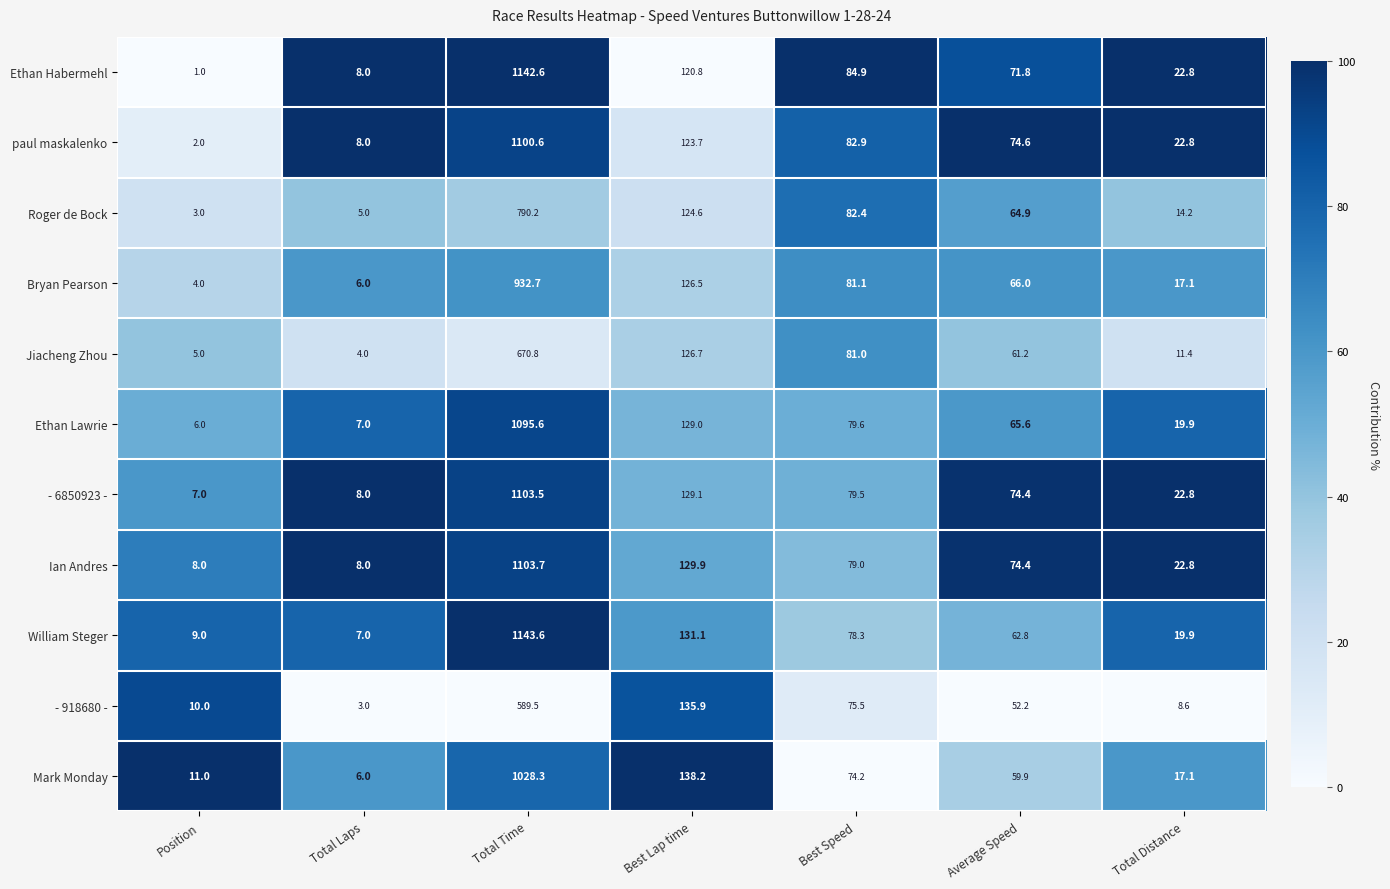

At which category does the chart reach its peak across all series?

Total Time